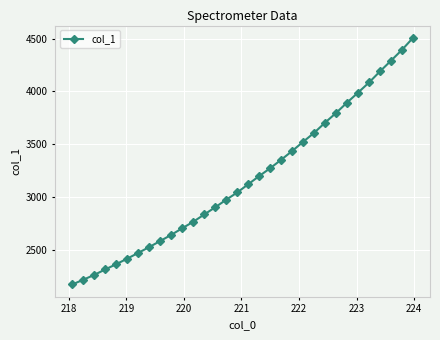

What is the smallest value displayed?

2174.1